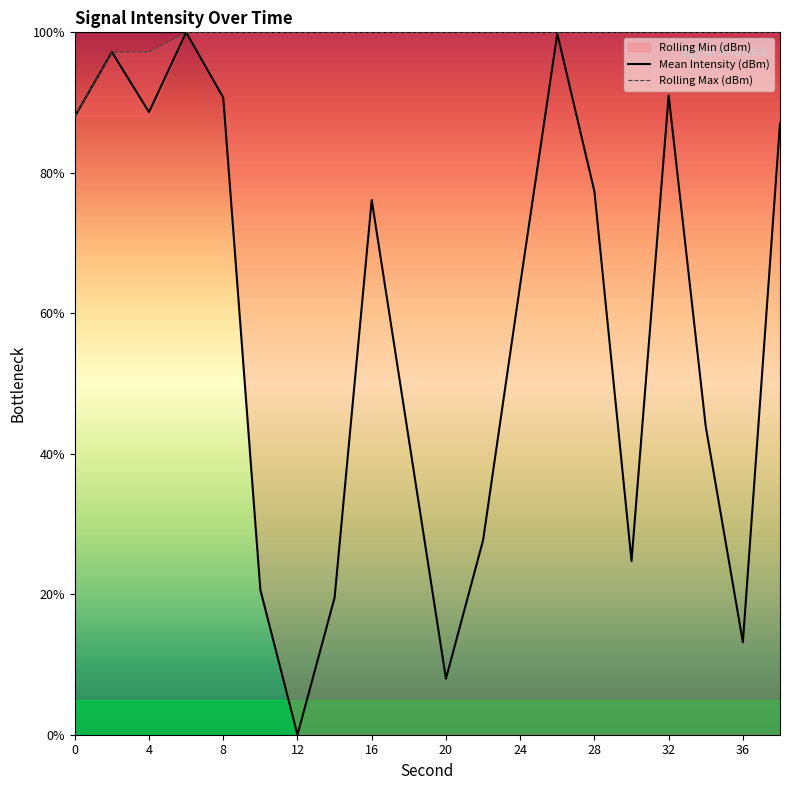

At which label does Mean Intensity (dBm) reach its minimum?

12